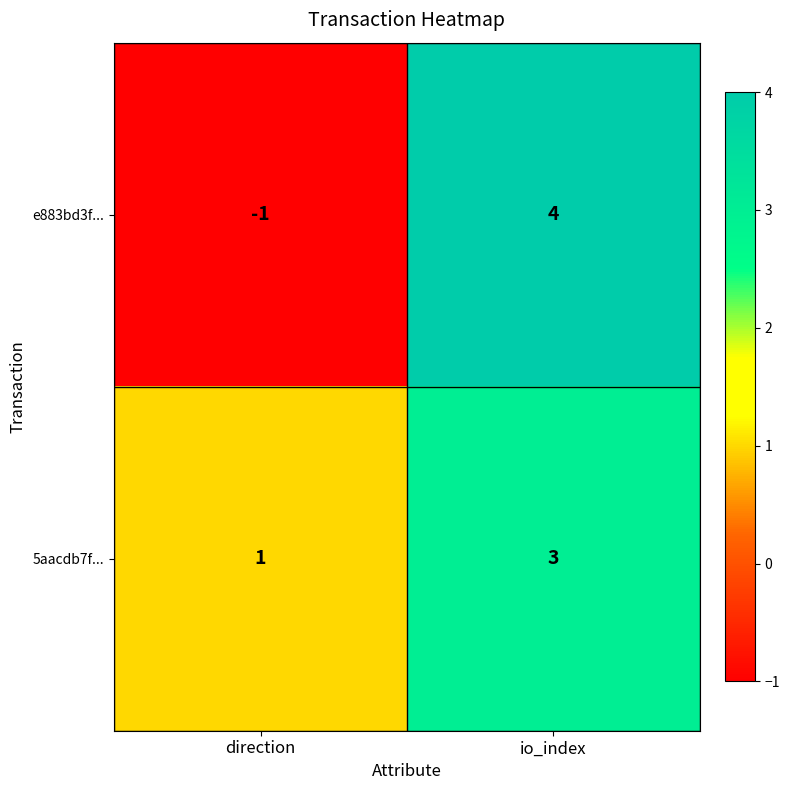

Which label corresponds to the smallest value in the chart?

direction